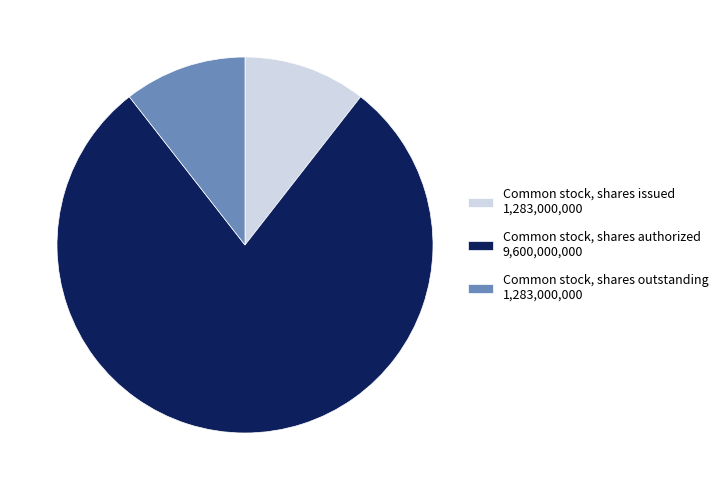

Is it true that Common stock, shares outstanding 1,283,000,000 is 25% of the pie?

False